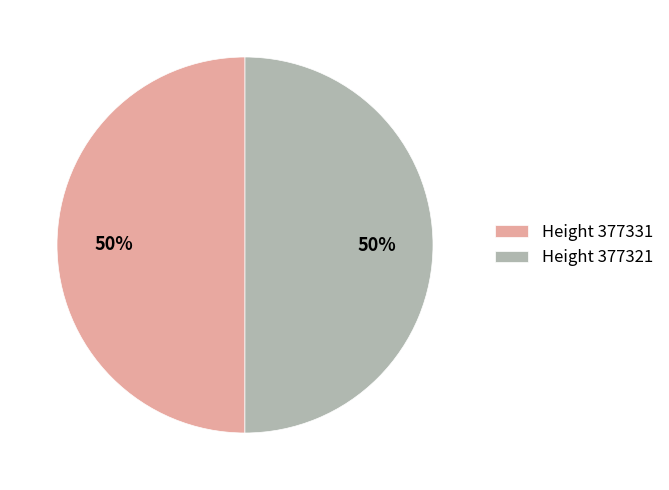

What is the ratio of the value at Height 377331 to the value at Height 377321?

1.0